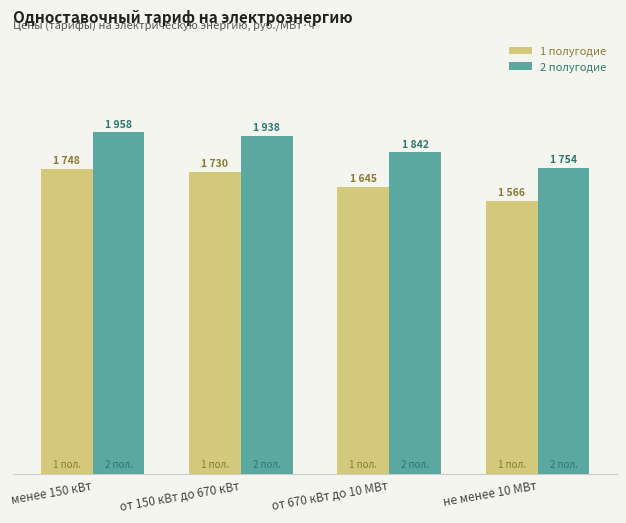

What is the label of the 4th bar from the right?

менее 150 кВт